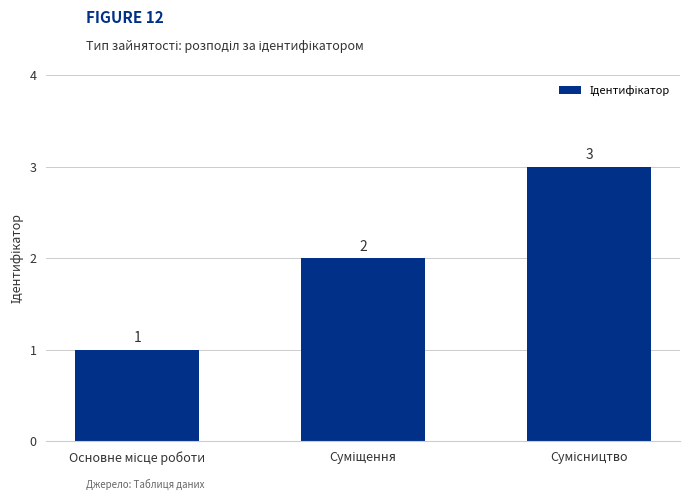

How many values are between 1 and 3?

3